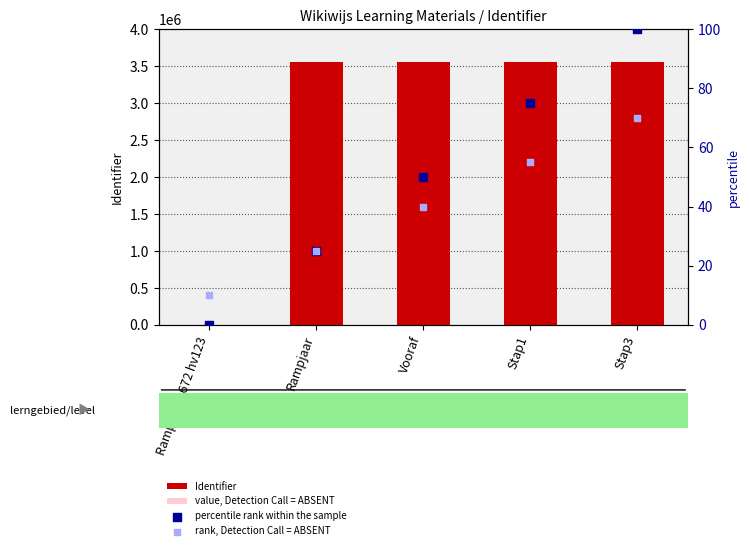

Which series has the largest Y range (max minus min)?

Identifier